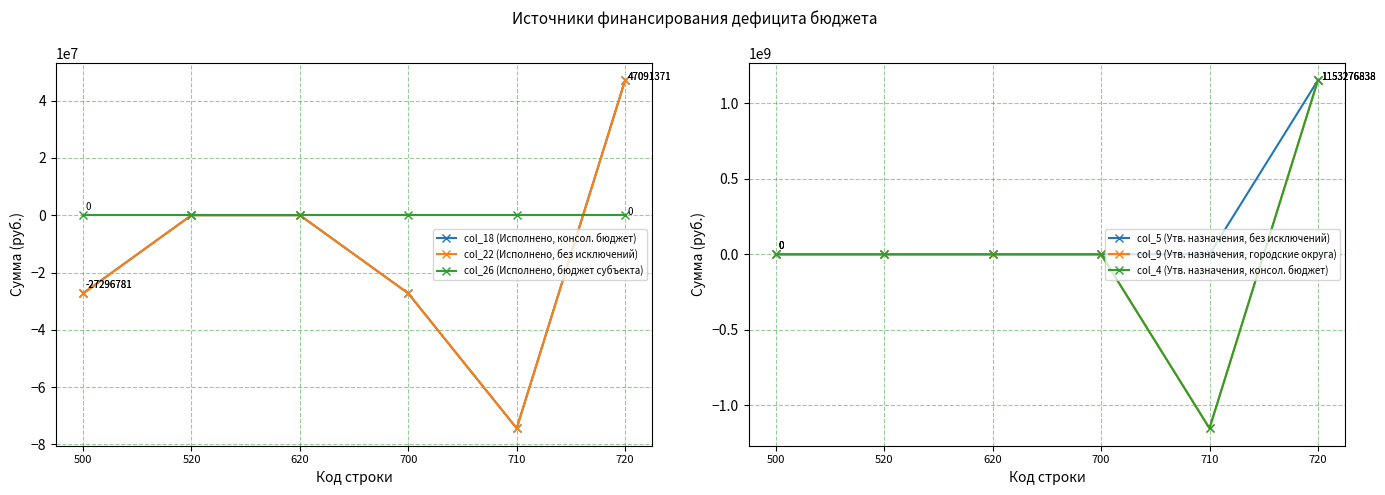

Which series changed the most between 500 and 620?

col_18 (Исполнено, консол. бюджет)